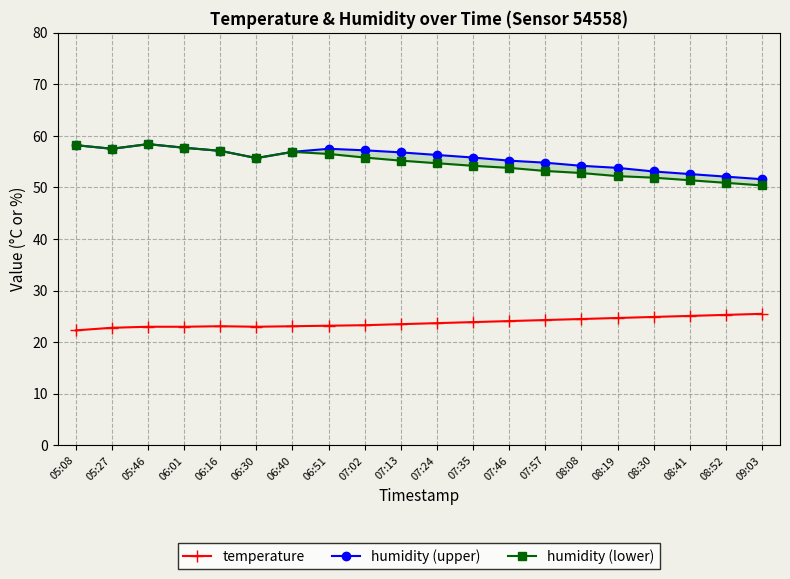

What is the difference between the highest and lowest values at 08:52?

26.8